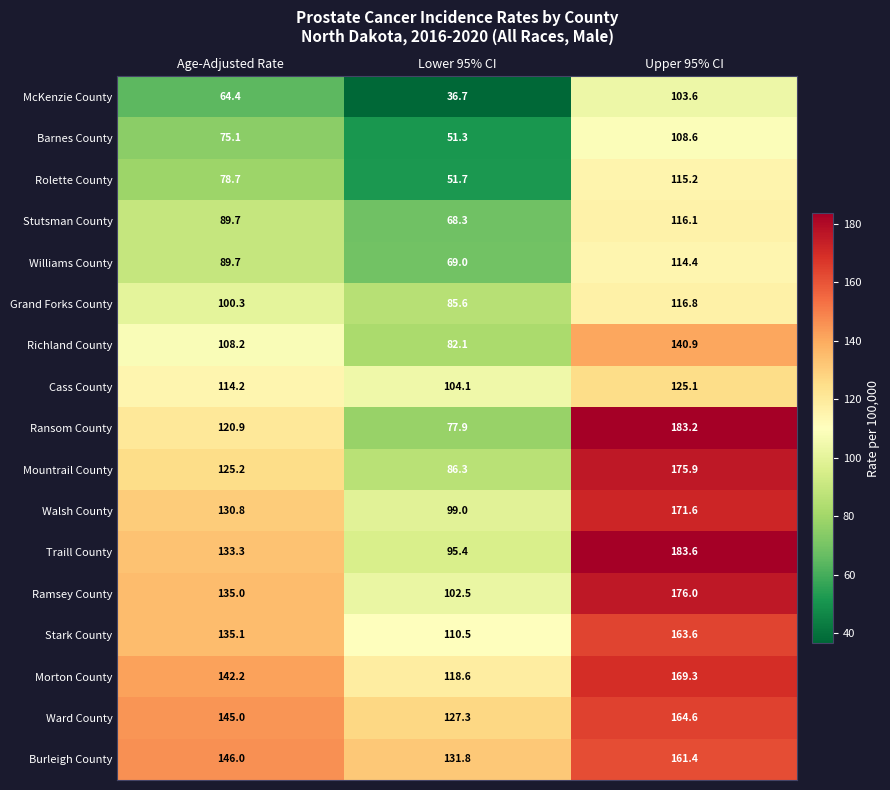

What is the total value across all series at Lower 95% CI?

1498.1